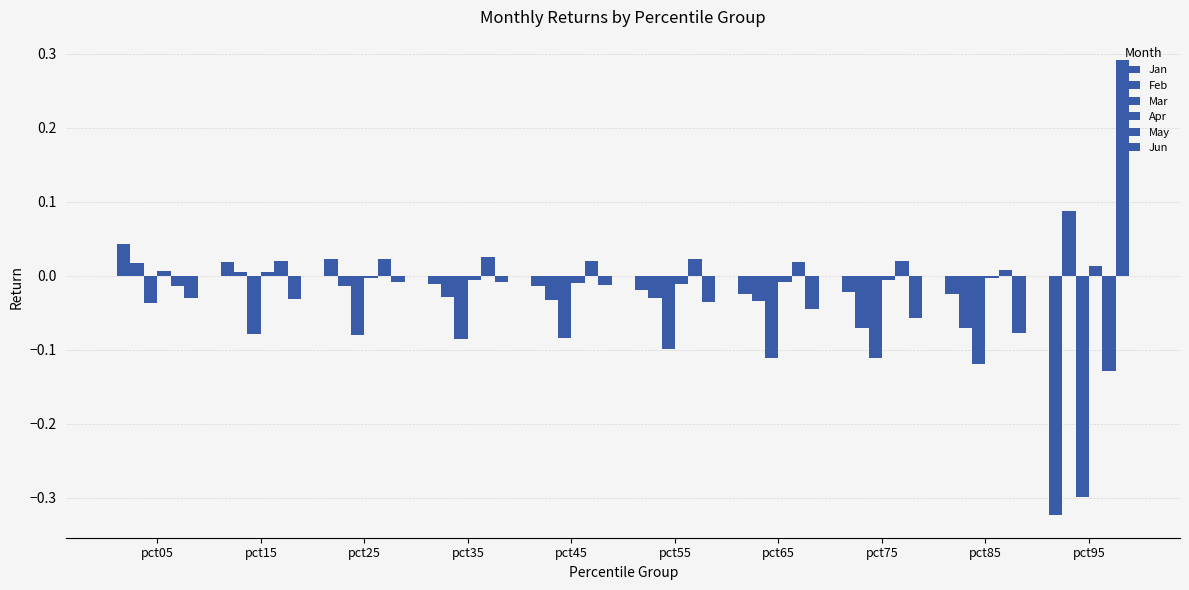

How many categories are shown in the chart?

10